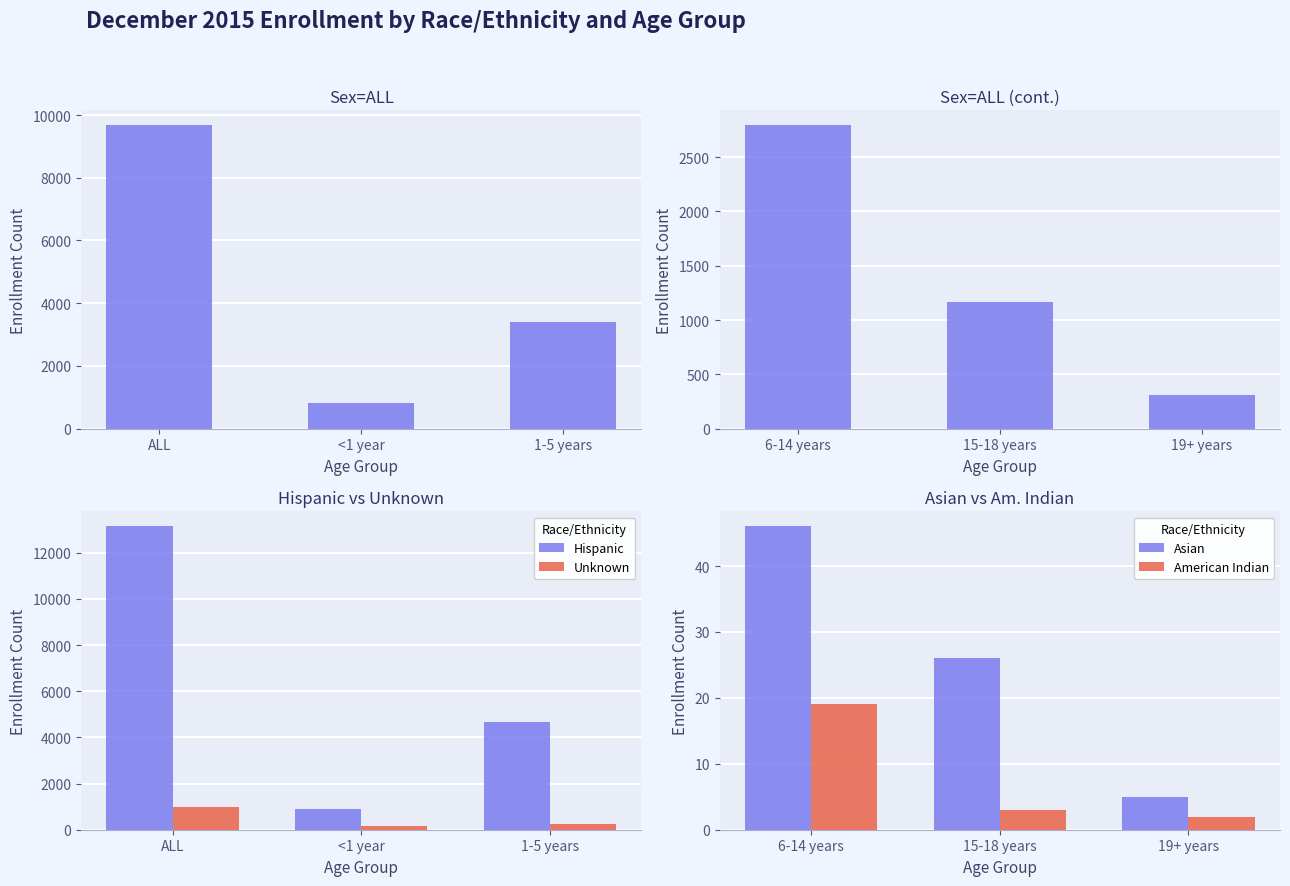

Read the Hispanic value at ALL.

13142